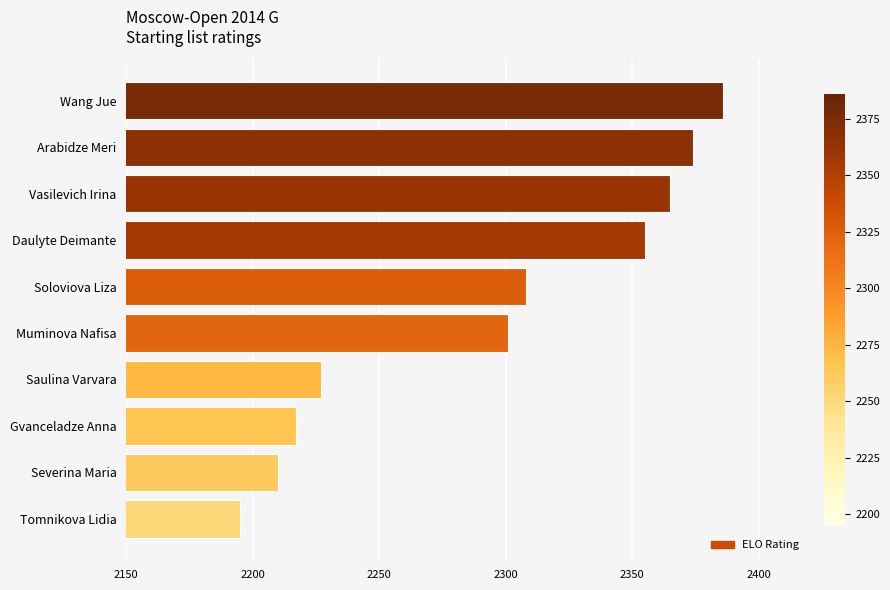

Where is the data nearest to the value 2290?

Muminova Nafisa